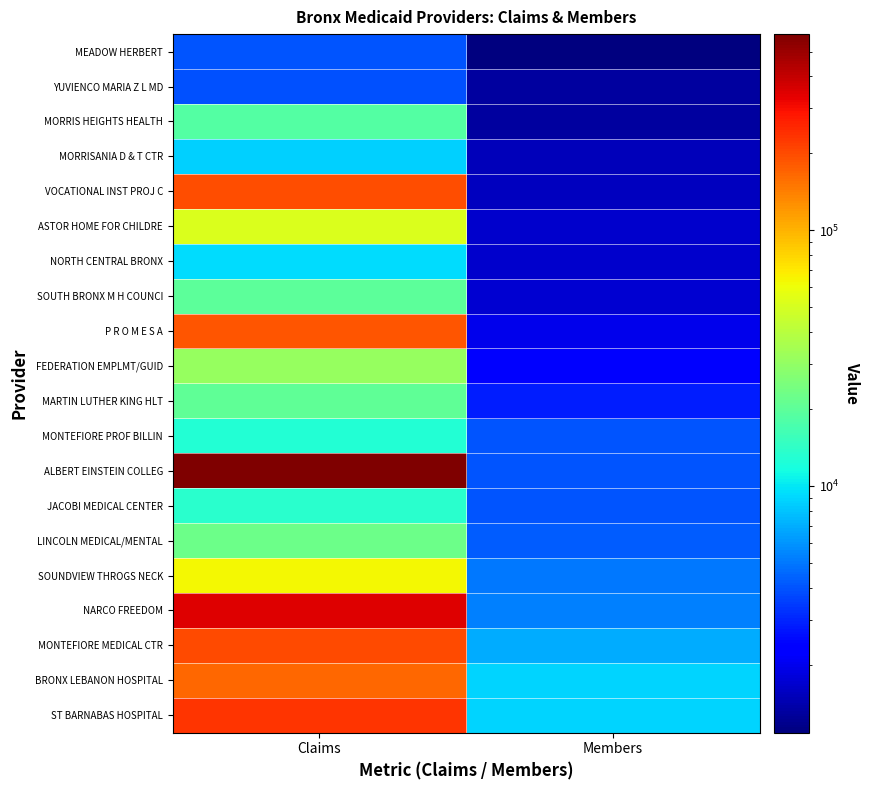

At how many categories does at least one series exceed 232914?

1